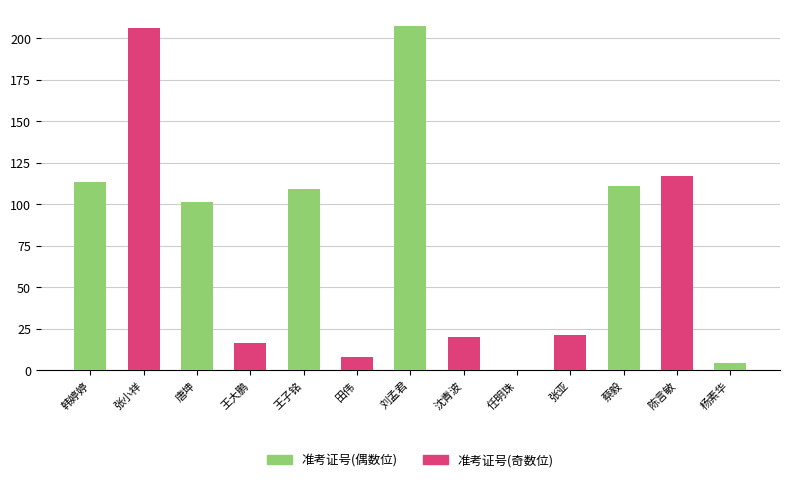

What is the spread (max minus min) of values at 韩婷婷?

113